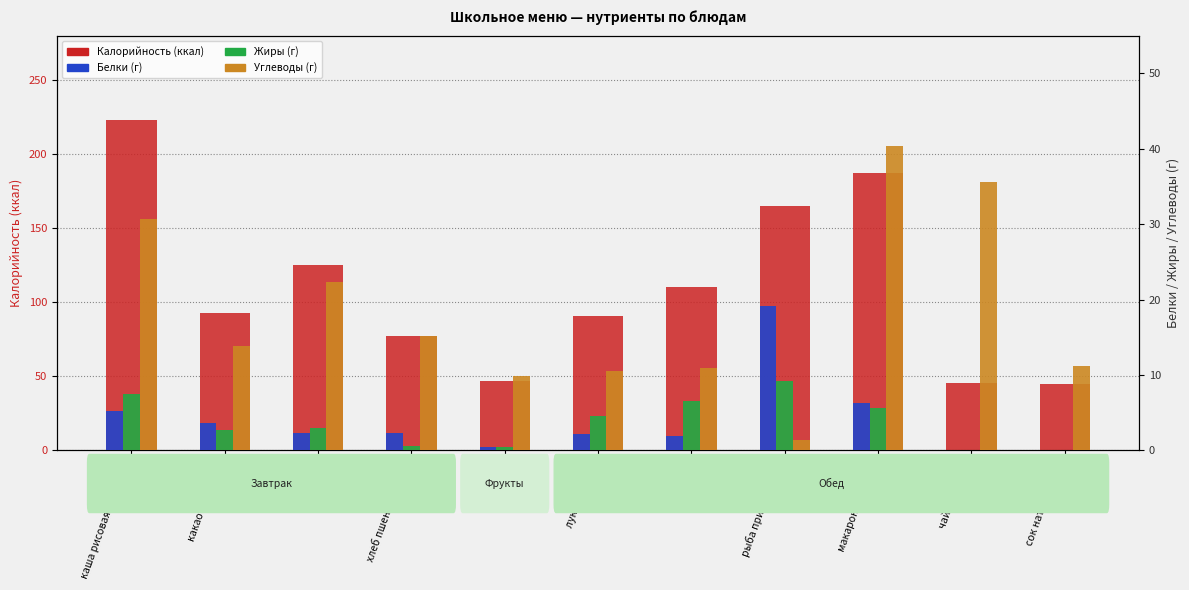

Between каша рисовая молочная and какао на молоке, which series saw the biggest shift?

Калорийность